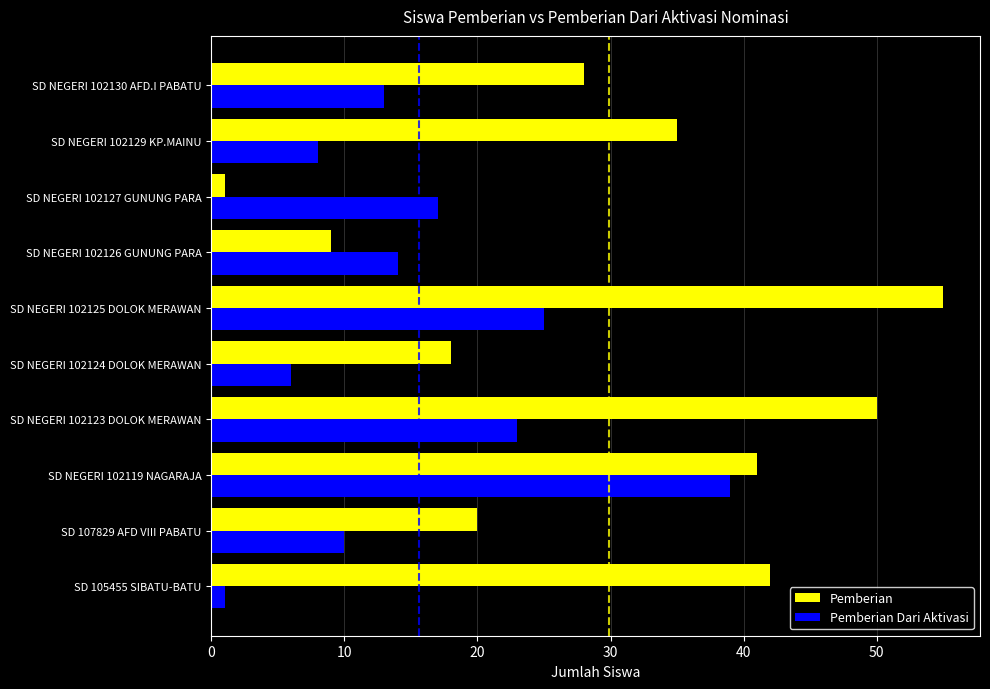

What is the sum of all Pemberian values?

299